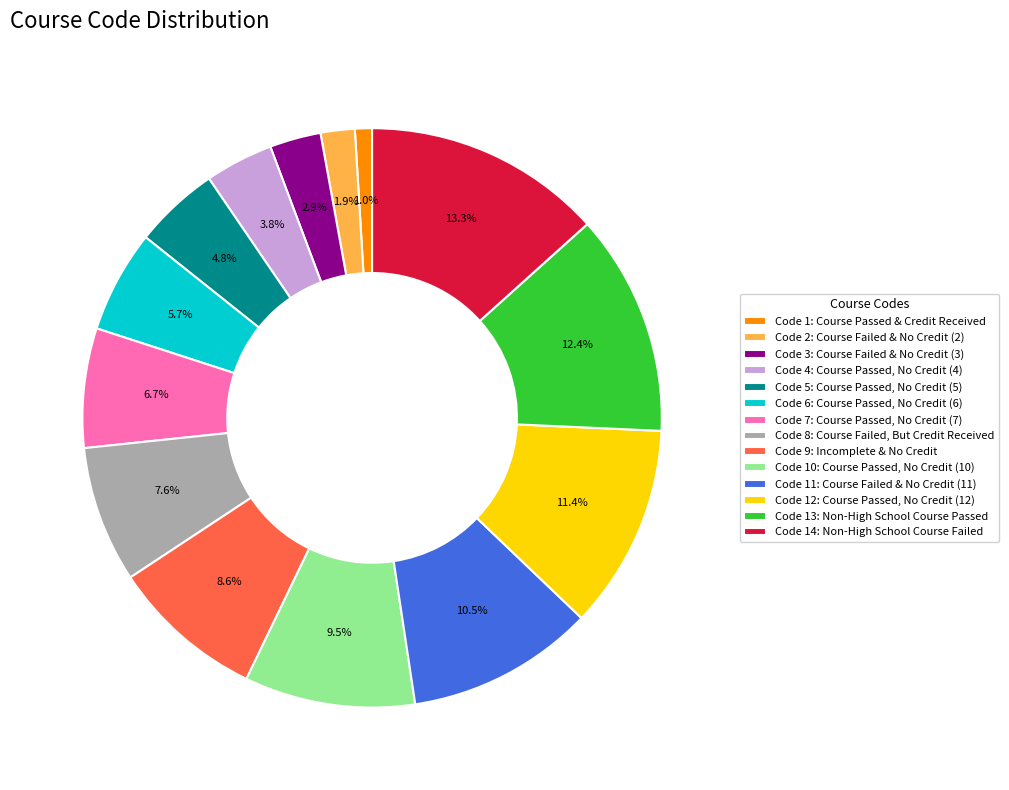

Which has a higher value, Code 11: Course Failed & No Credit (11) or Code 14: Non-High School Course Failed?

Code 14: Non-High School Course Failed